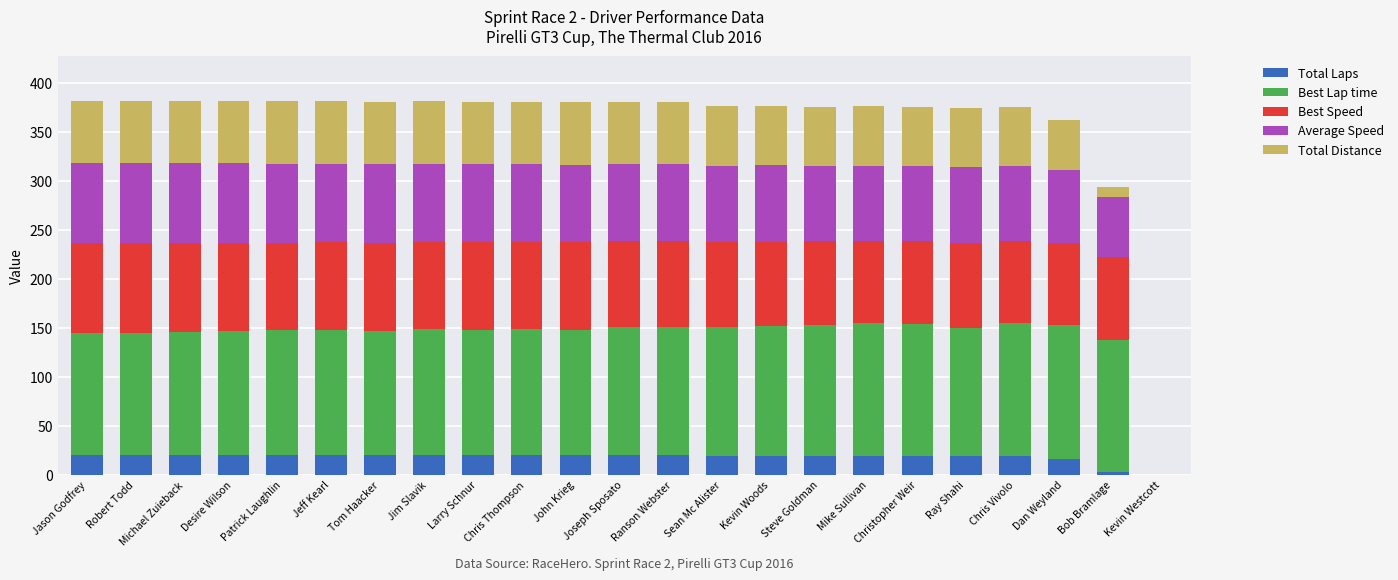

What is the maximum value for Total Laps?

20.0